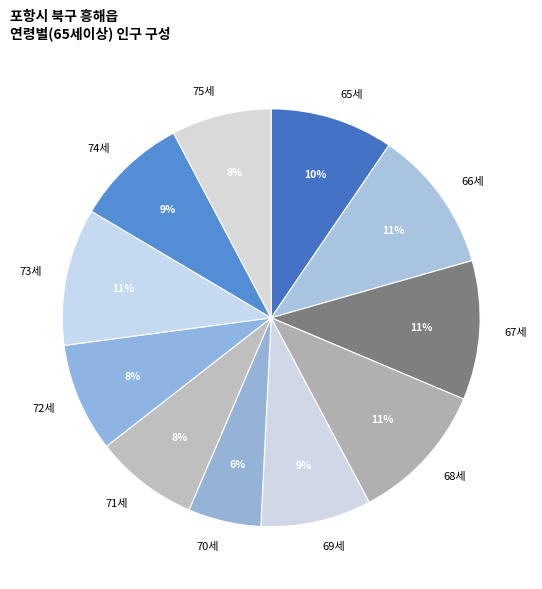

Which slice is the smallest?

70세